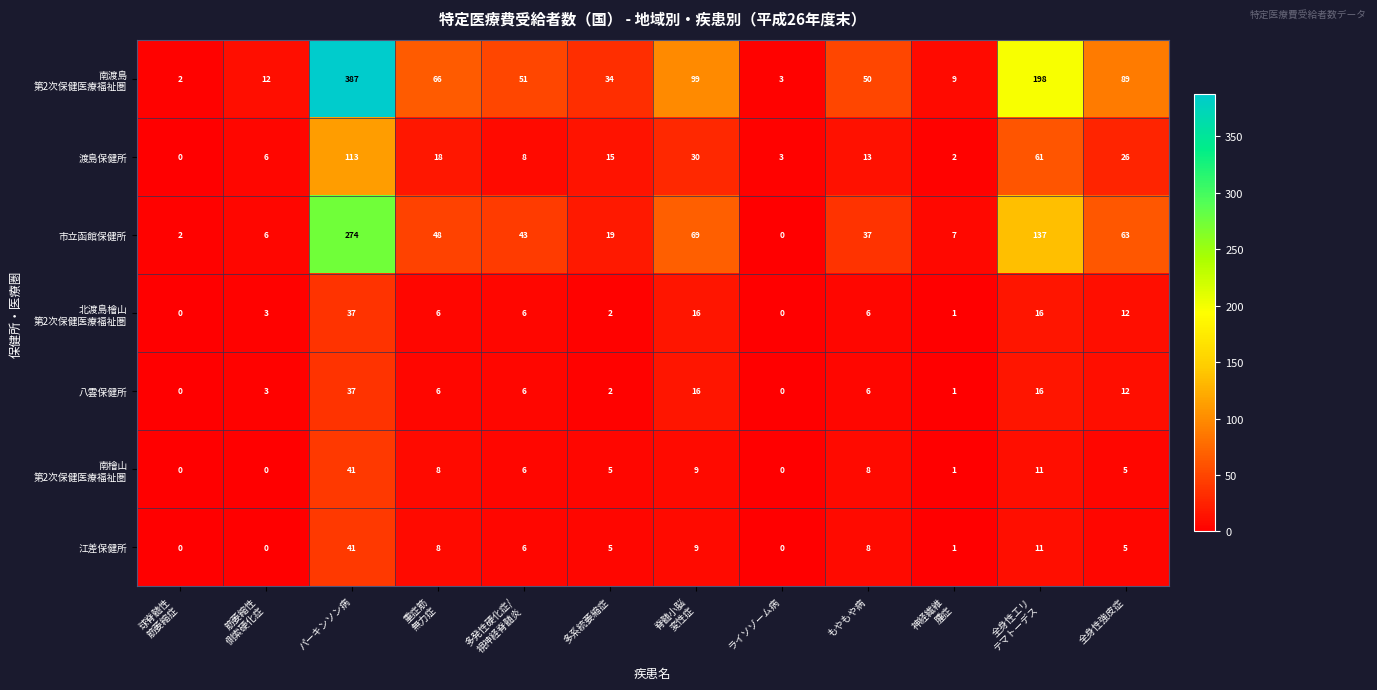

At which label does 八雲保健所 first exceed 6?

パーキンソン病